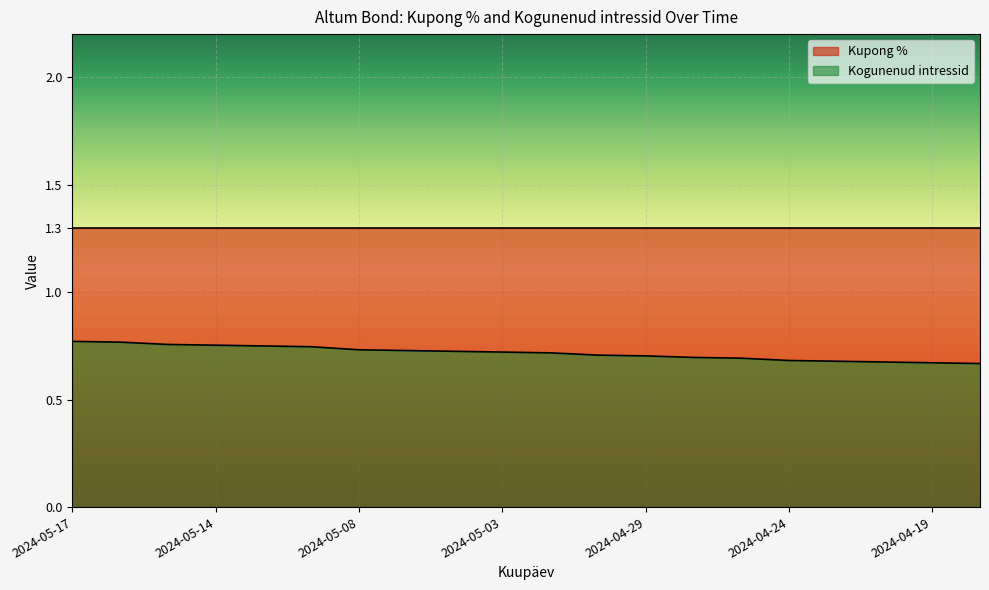

Count the number of data series in this chart.

2